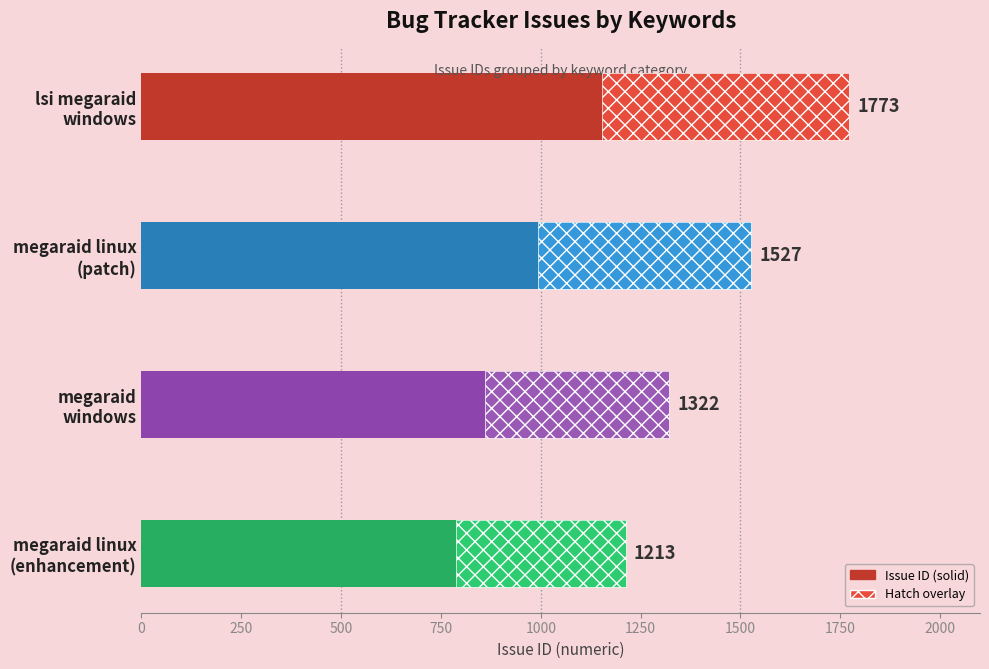

The value at megaraid windows is 875. True or false?

False